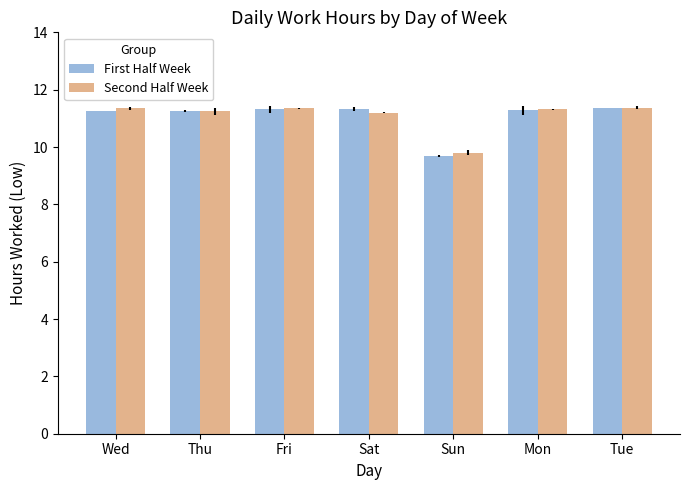

At how many categories does at least one series exceed 10?

6